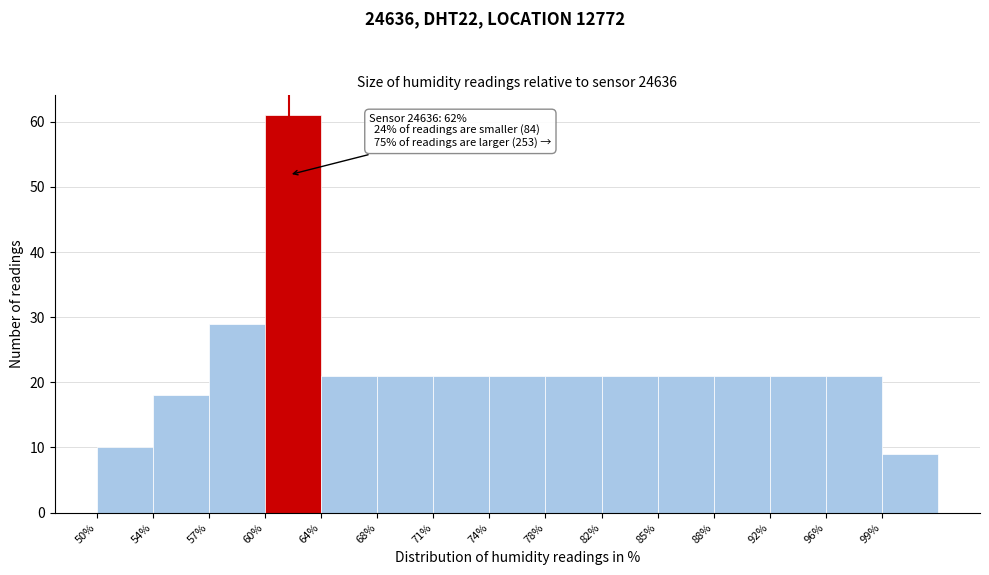

Which range on the x-axis has the tallest bar?

60.5 to 64.0